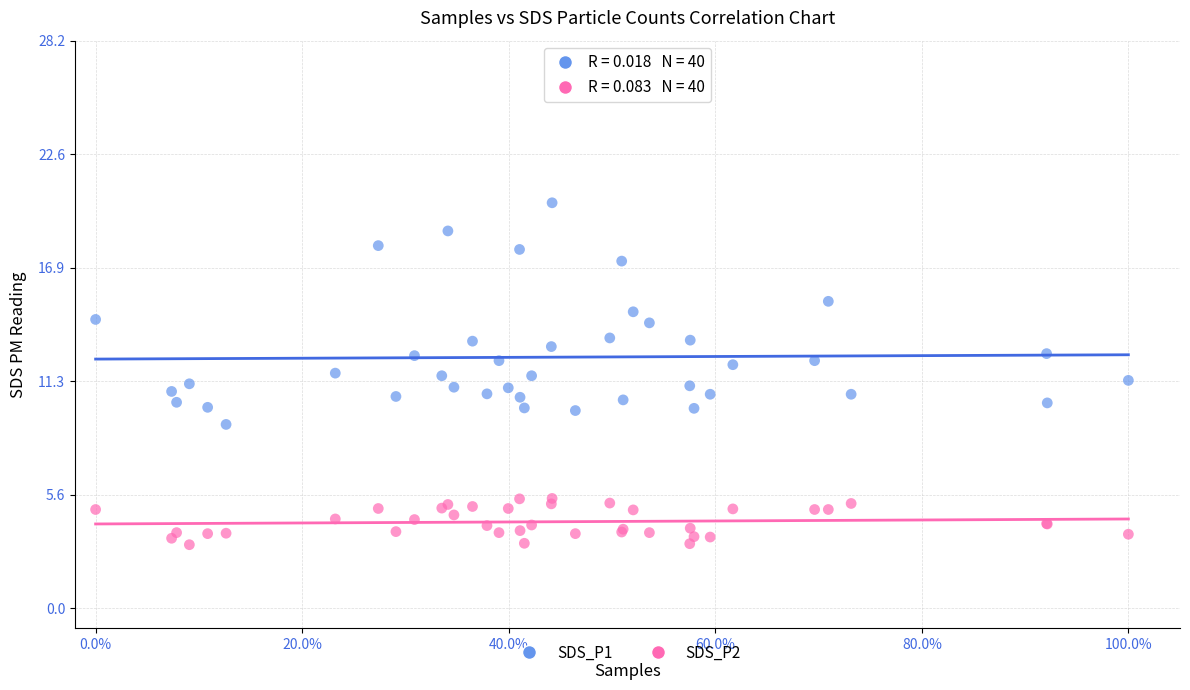

Which series reaches the maximum Y coordinate?

SDS_P1